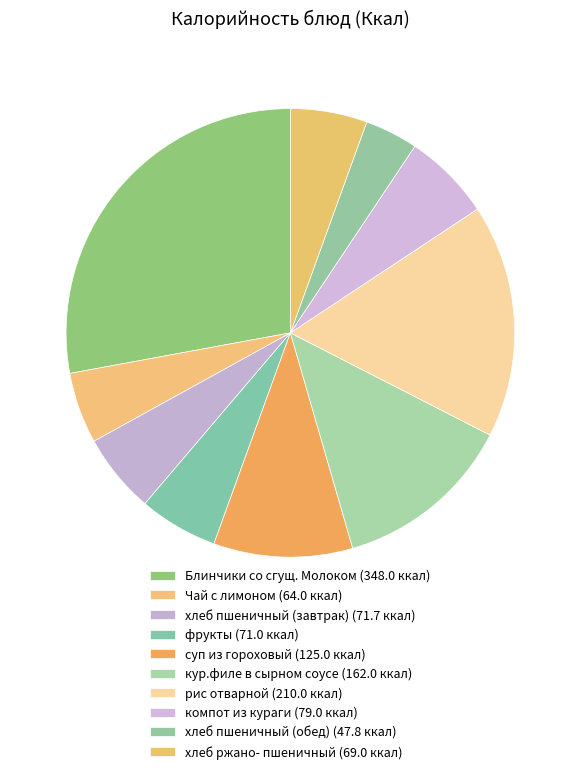

Count the number of slices in the pie.

10